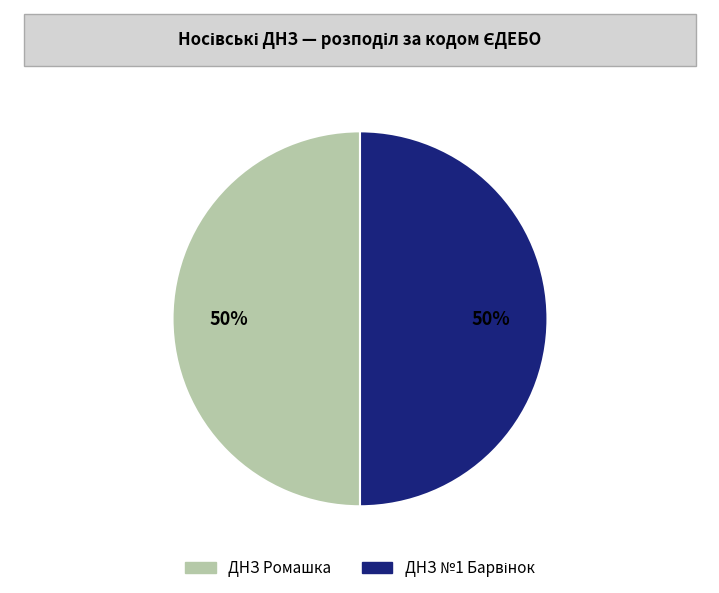

What percentage is the ДНЗ Ромашка slice, to the nearest percent?

50%